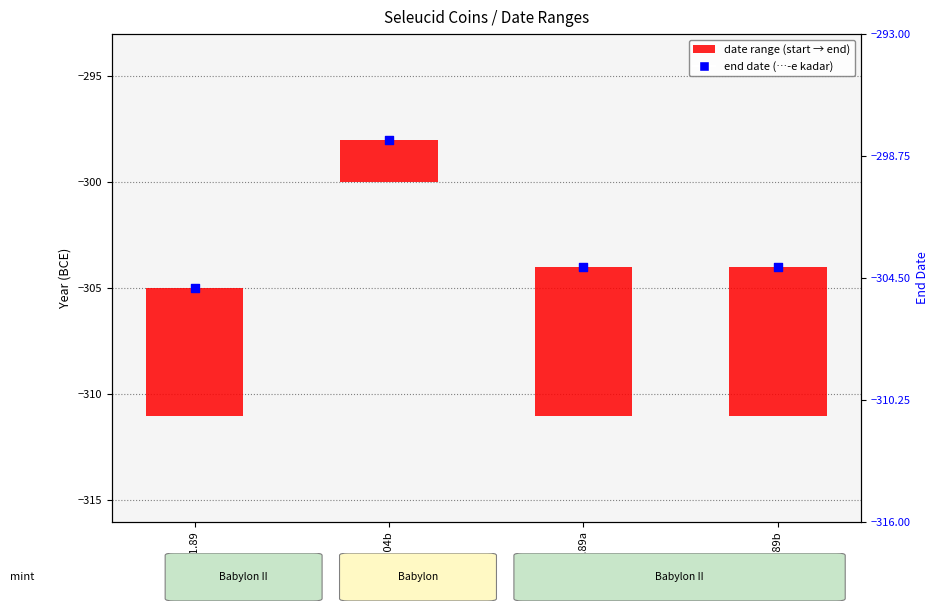

Which series has the widest spread of Y values?

end date (…-e kadar)